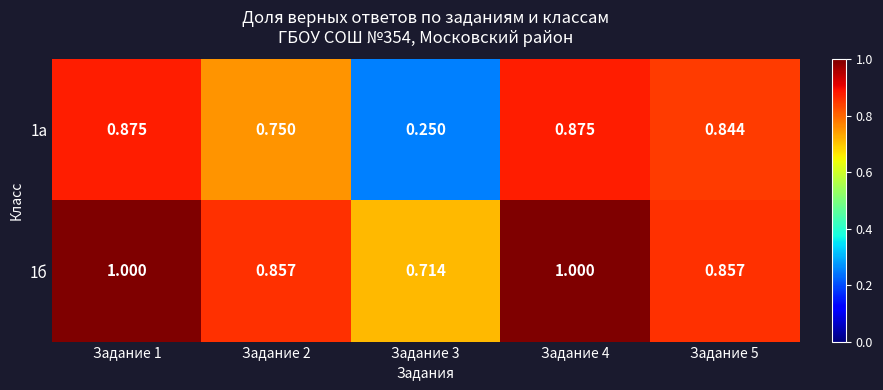

Is the value of 1б at Задание 1 greater than the value of 1а at Задание 4?

Yes